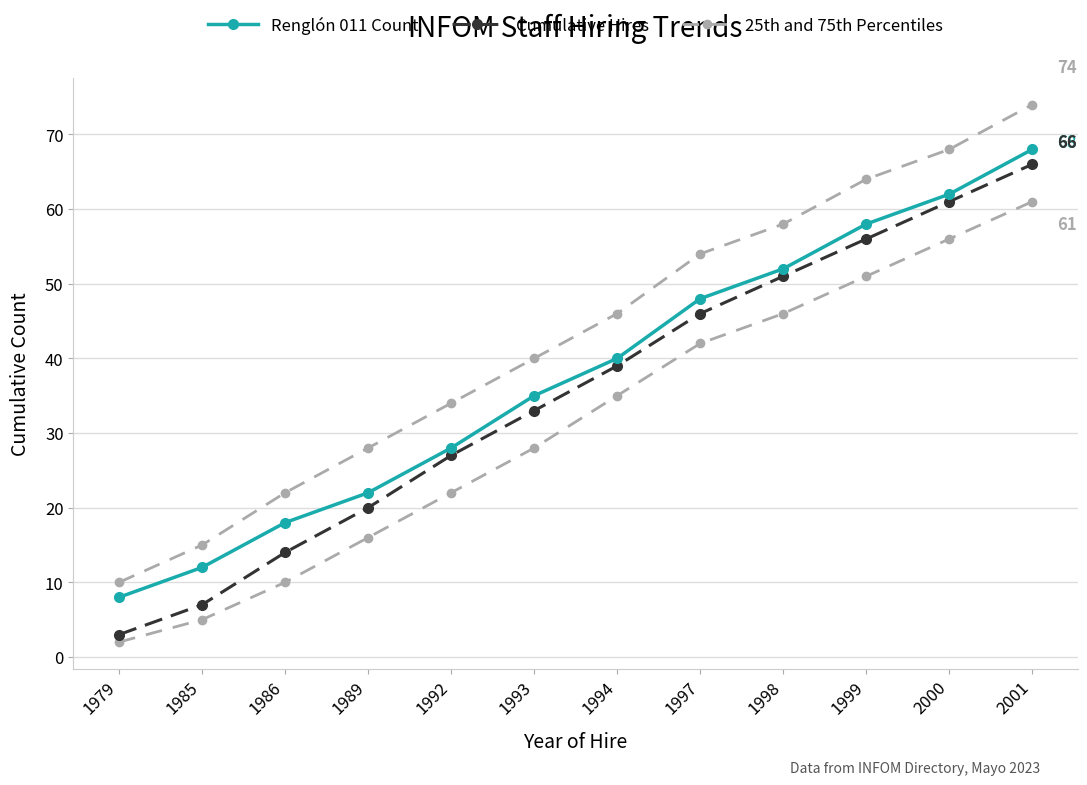

What is the lowest value of the Renglón 011 Count series?

8